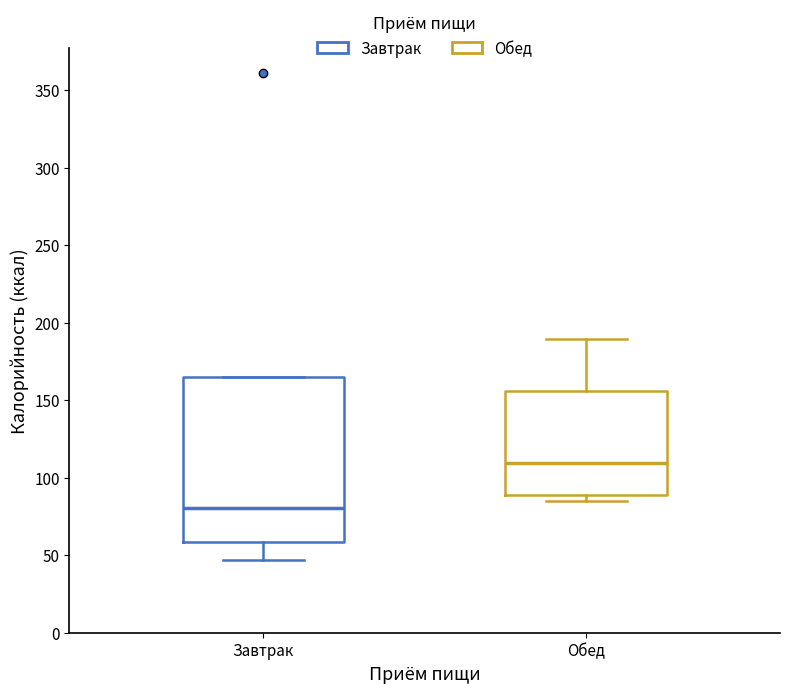

Reading left to right, read every box against the y-axis: the position of its median line, the range the box covers, and the ends of its whiskers. The values are not printed on the chart, so give them approximately, as read against the axis.

Завтрак: median 80, box 60 to 165, whiskers 45 to 165
Обед: median 110, box 90 to 155, whiskers 85 to 190